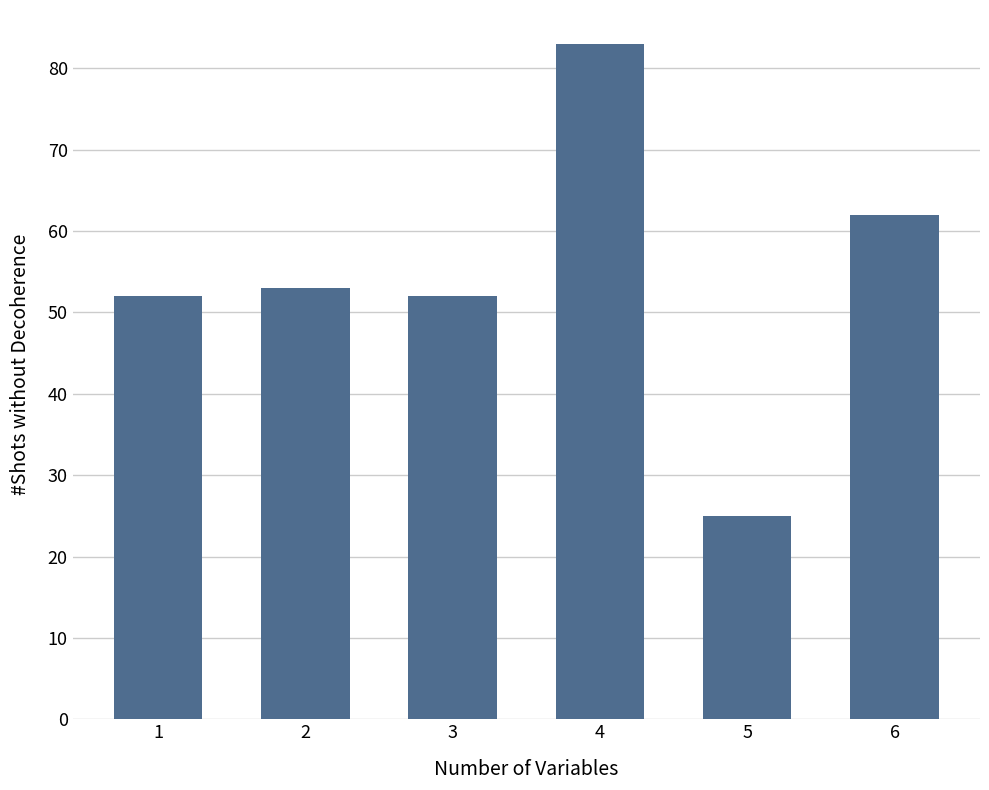

Which category has the highest value across all series?

4